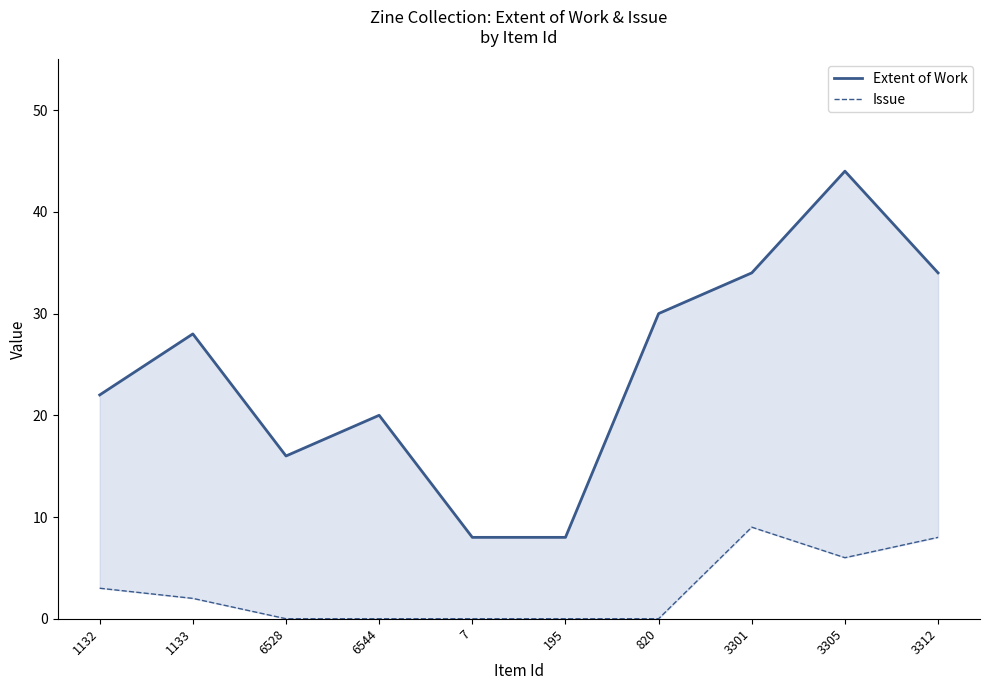

The value of Extent of Work at 6544 is 28. True or false?

False